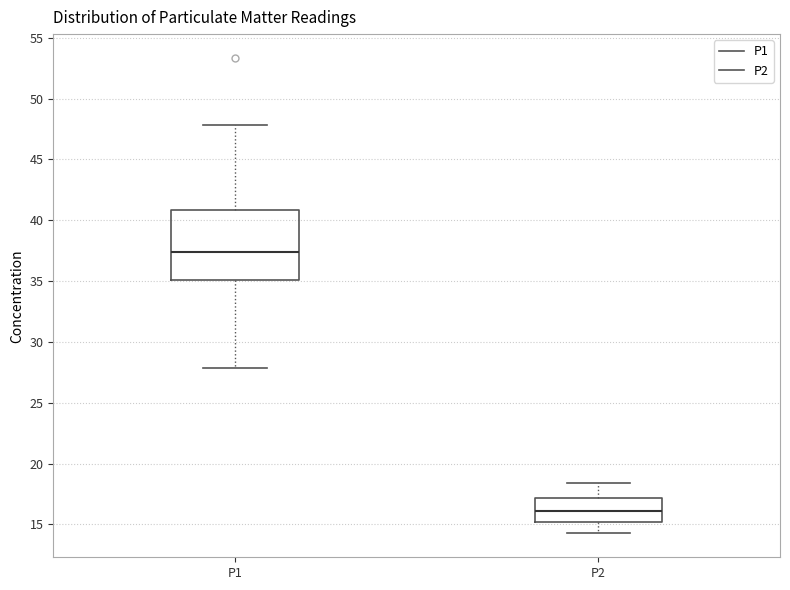

Reading left to right, transcribe this box plot: for each box, give where its median line is, the range the box spans, and where its two whiskers end, as read against the y-axis. The values are not printed on the chart, so give them approximately, as read against the axis.

P1: median 37.5, box 35.0 to 41.0, whiskers 28.0 to 48.0
P2: median 16.0, box 15.0 to 17.0, whiskers 14.5 to 18.5